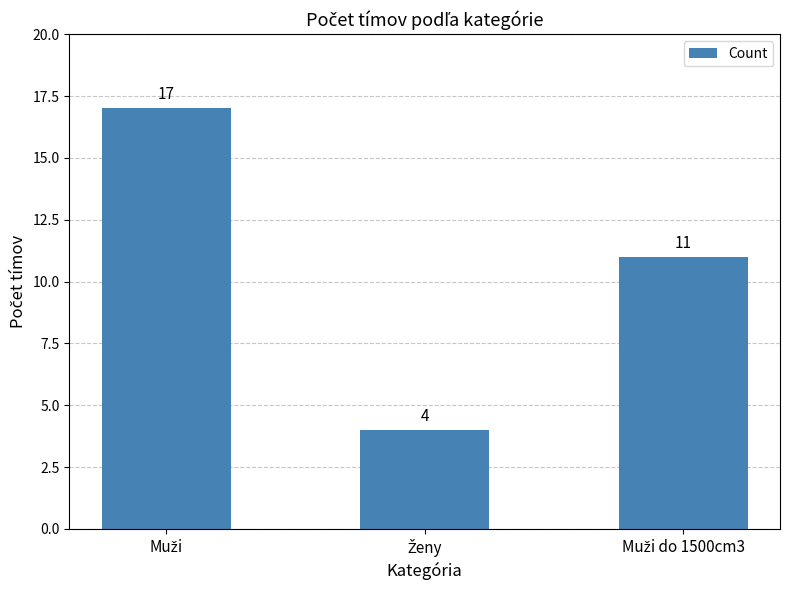

What is the greatest value displayed?

17